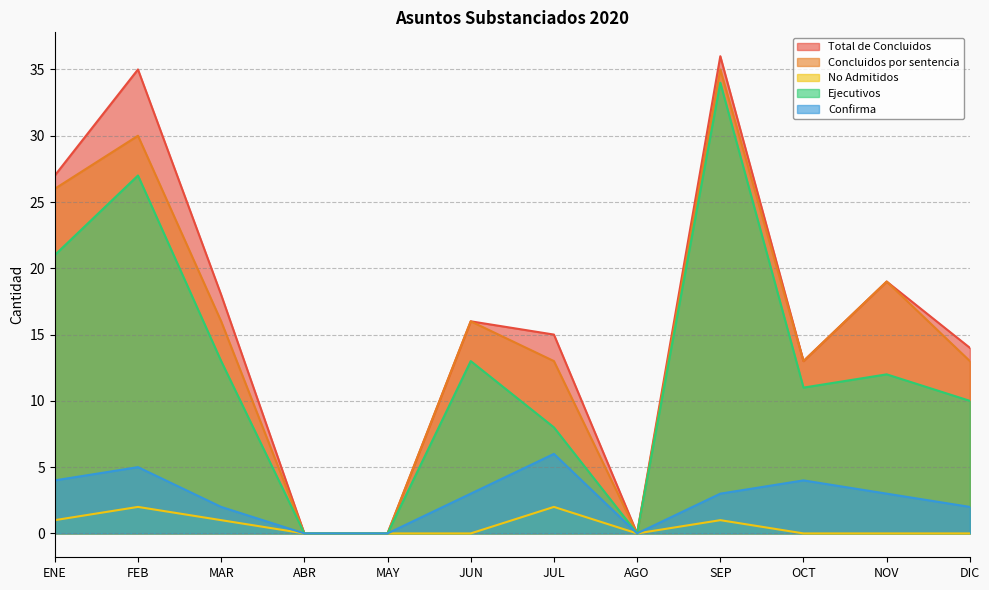

At MAY, list the series in order from largest to smallest.

Total de Concluidos, Concluidos por sentencia, No Admitidos, Ejecutivos, Confirma